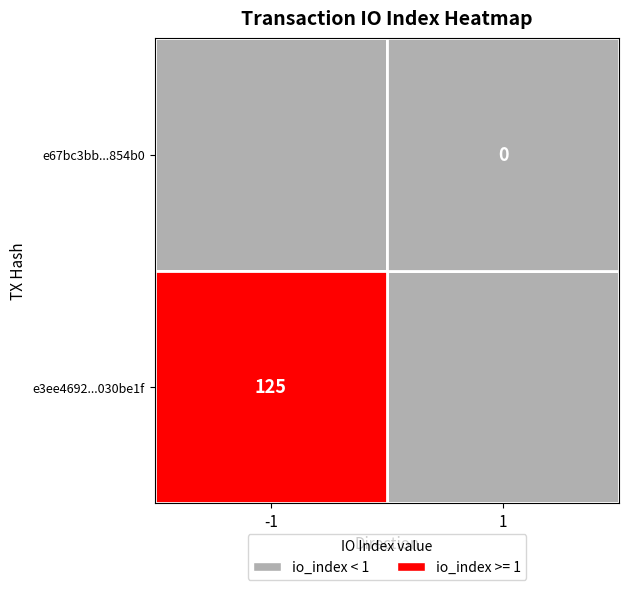

Is it true that e3ee4692...030be1f equals 125 at -1?

True